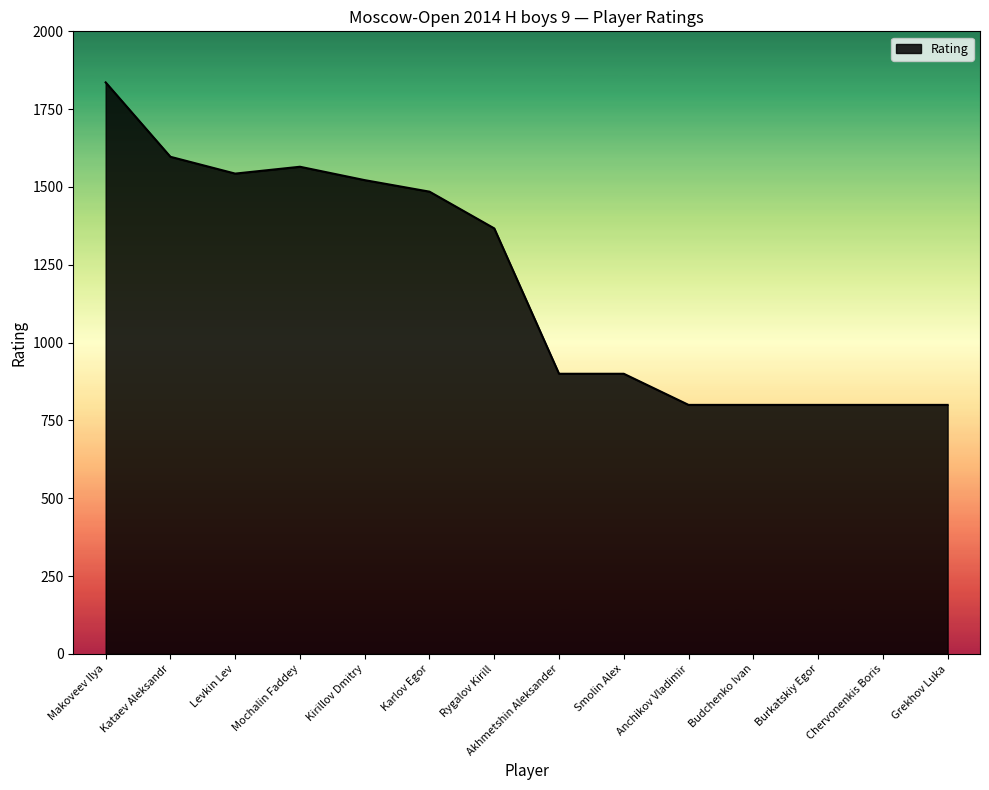

The chart shows a value of 759 at Rygalov Kirill. True or false?

False